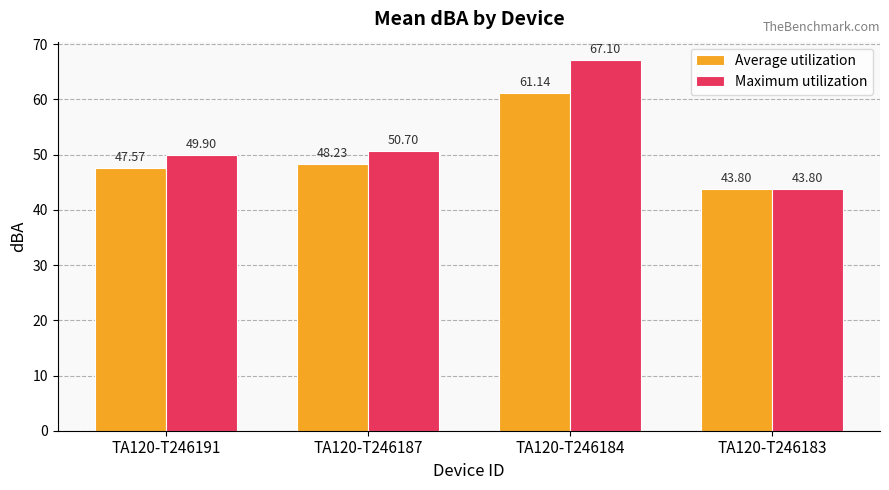

Which series has the largest total across all categories?

Maximum utilization